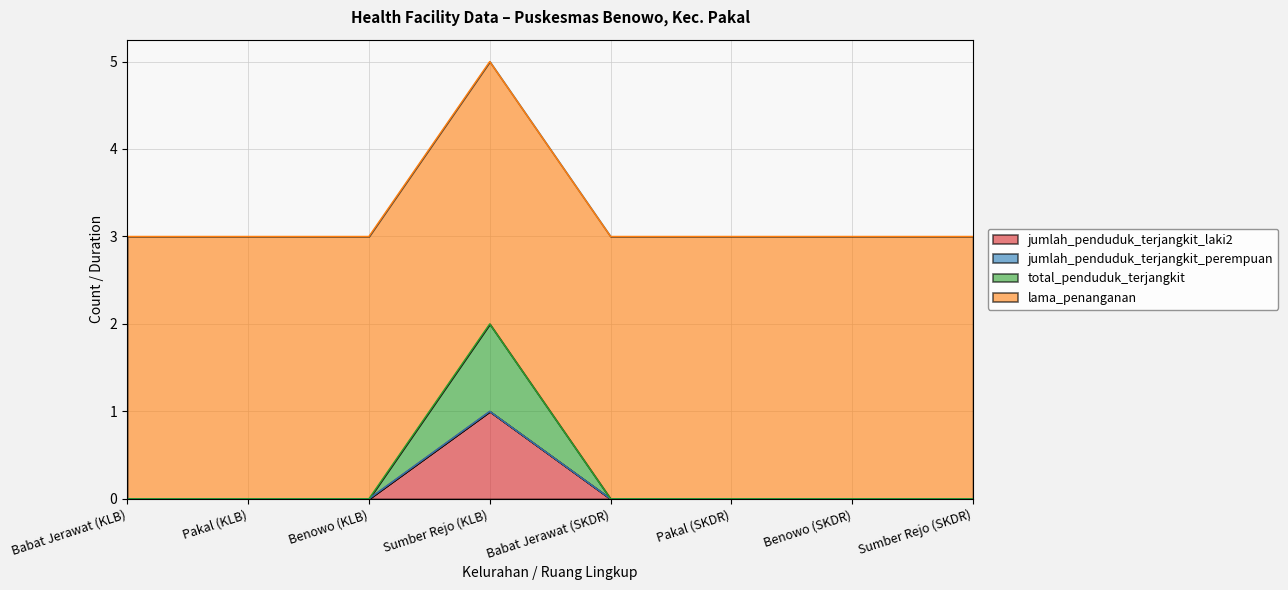

How many lines are shown in the chart?

4